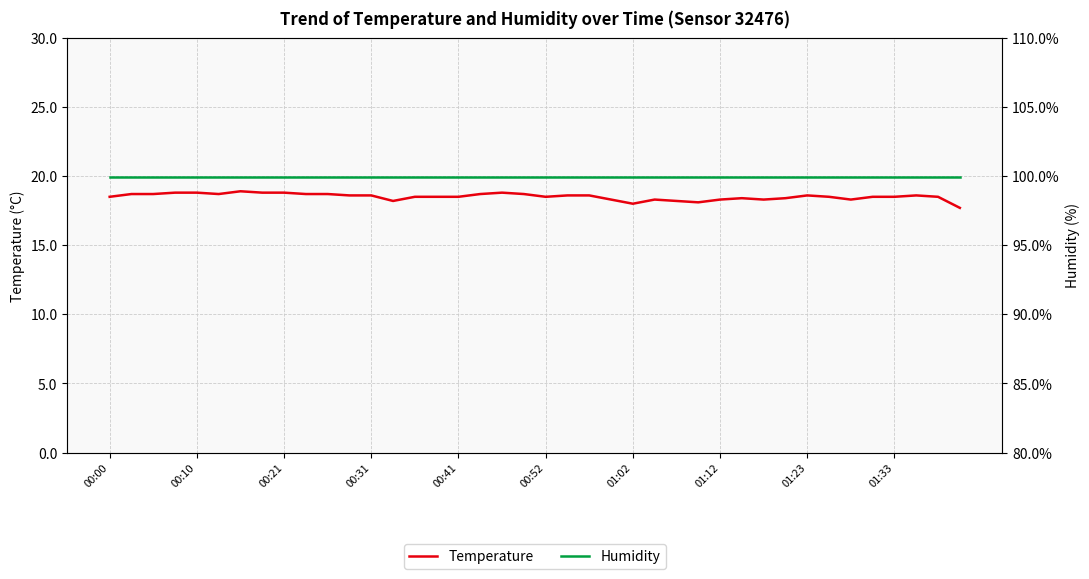

At which category does the chart reach its minimum across all series?

39